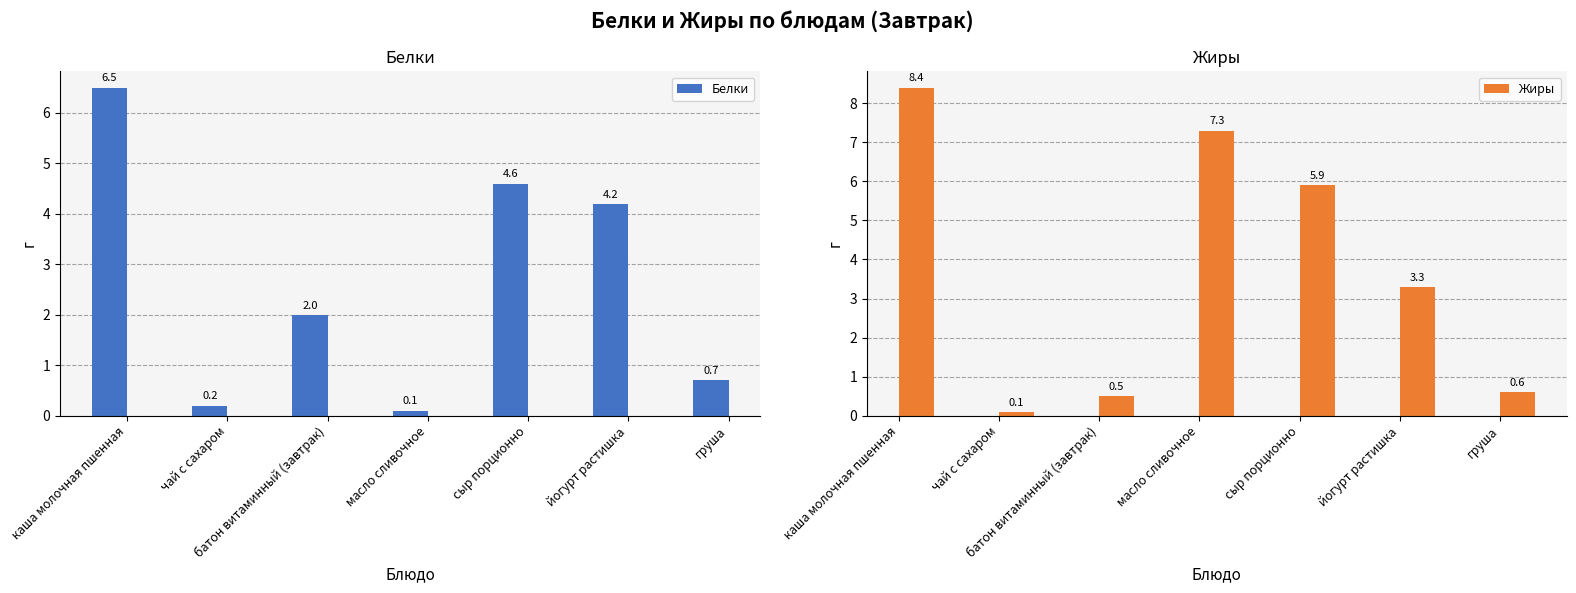

Between батон витаминный (завтрак) and груша, which is larger?

батон витаминный (завтрак)